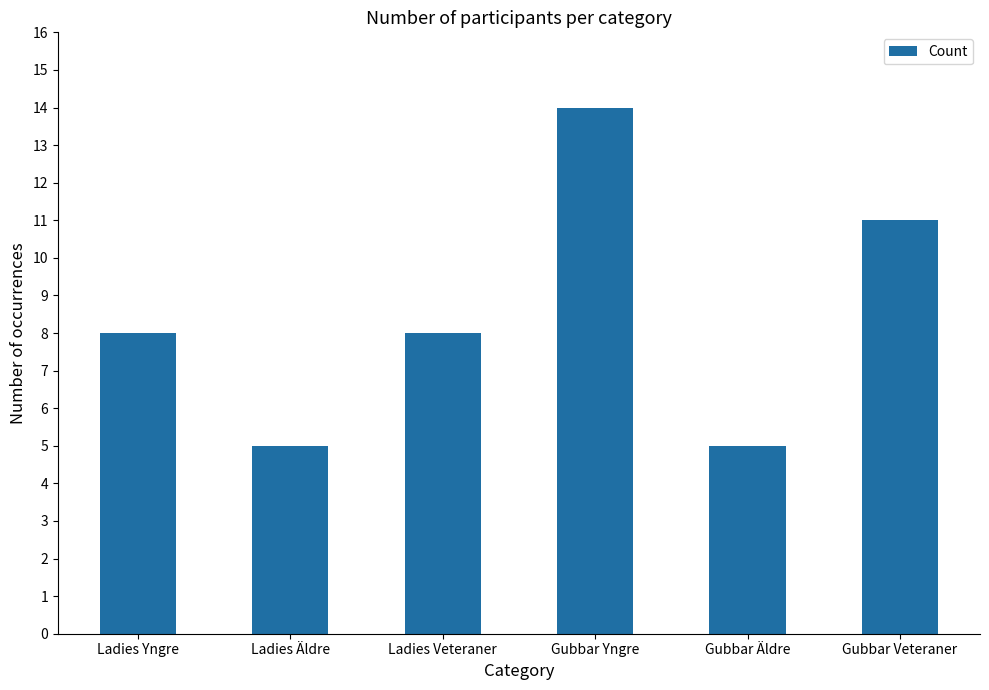

What is the difference between the values at Gubbar Yngre and Gubbar Veteraner?

3